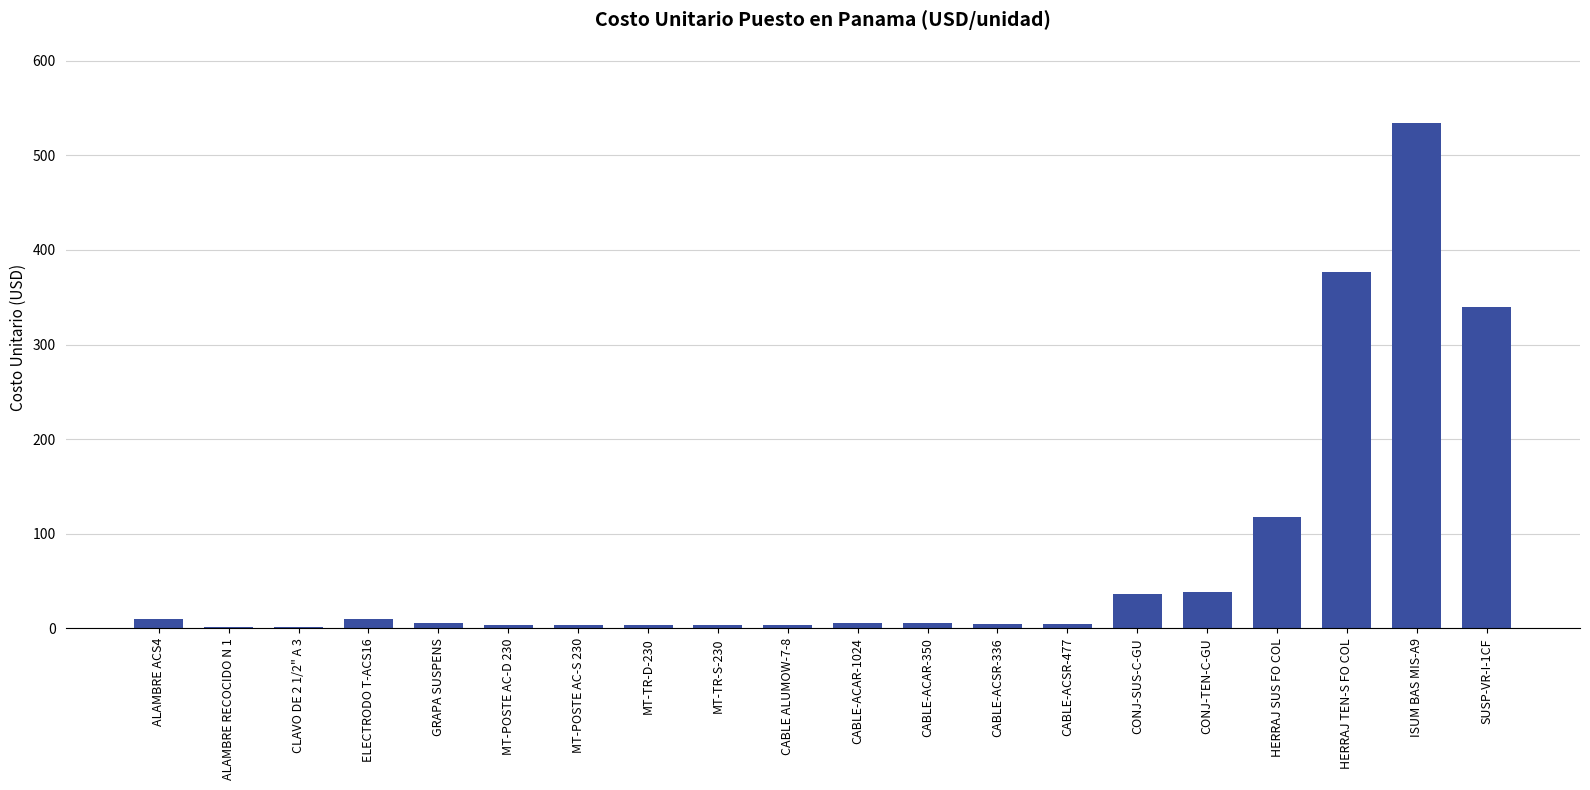

What is the sum of all values?

1508.2